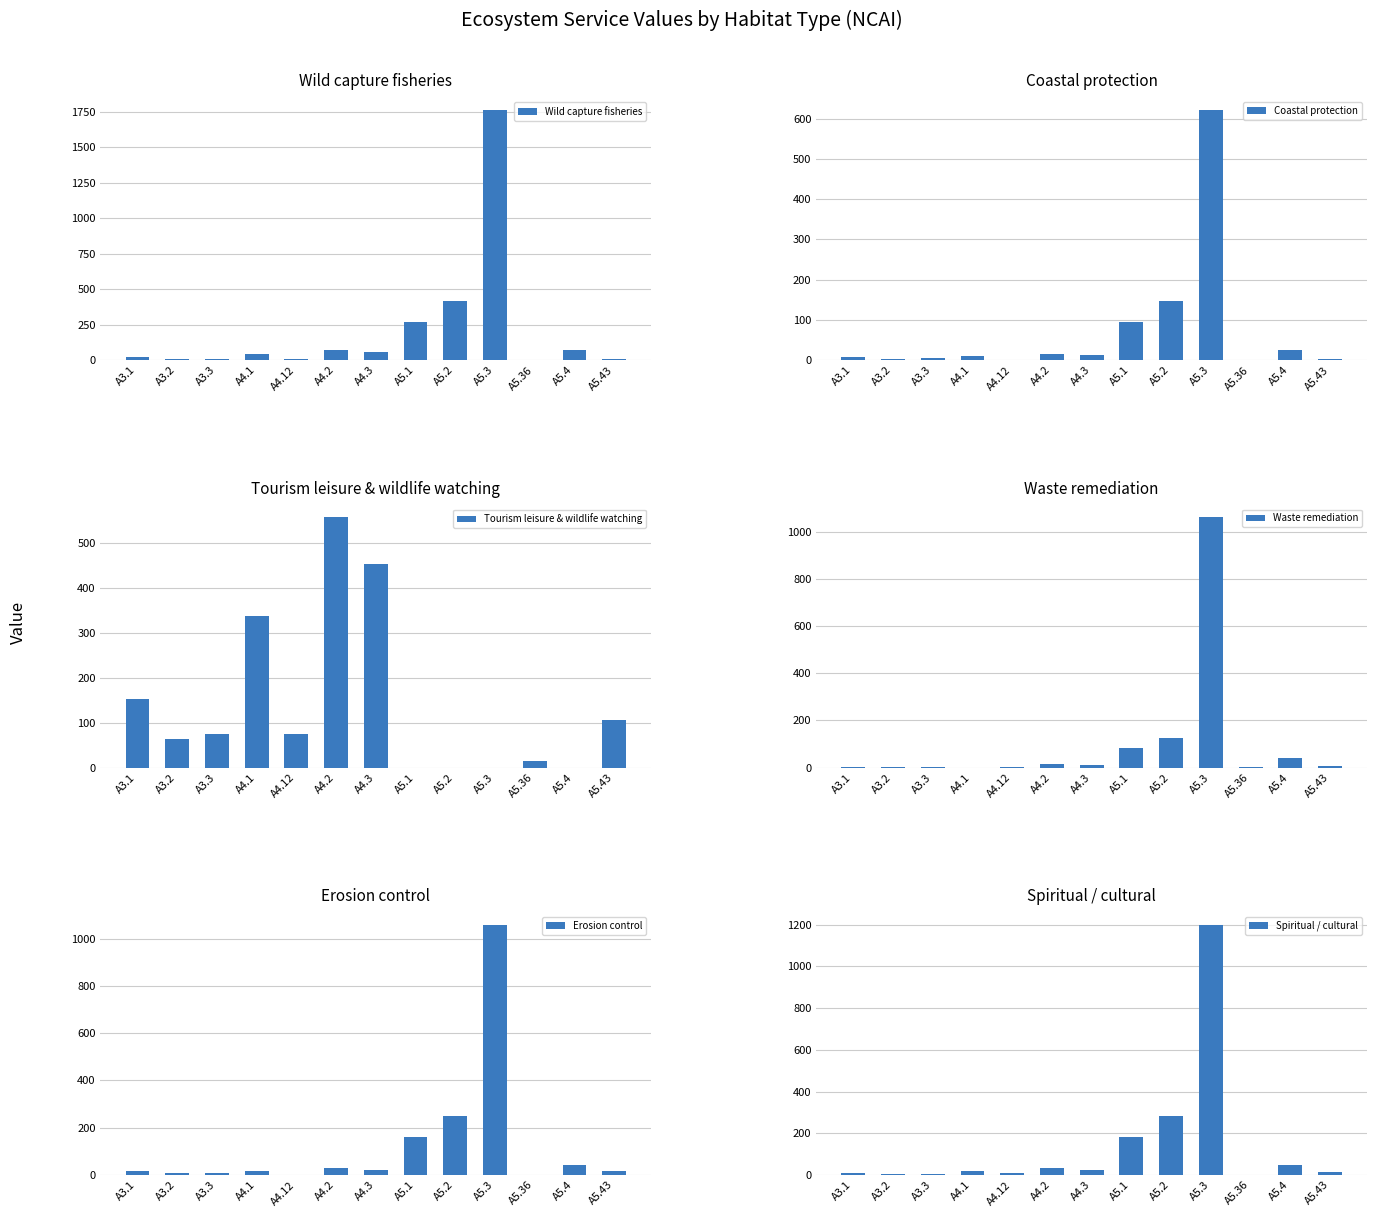

What is the label of the 3rd bar from the right?

A5.36